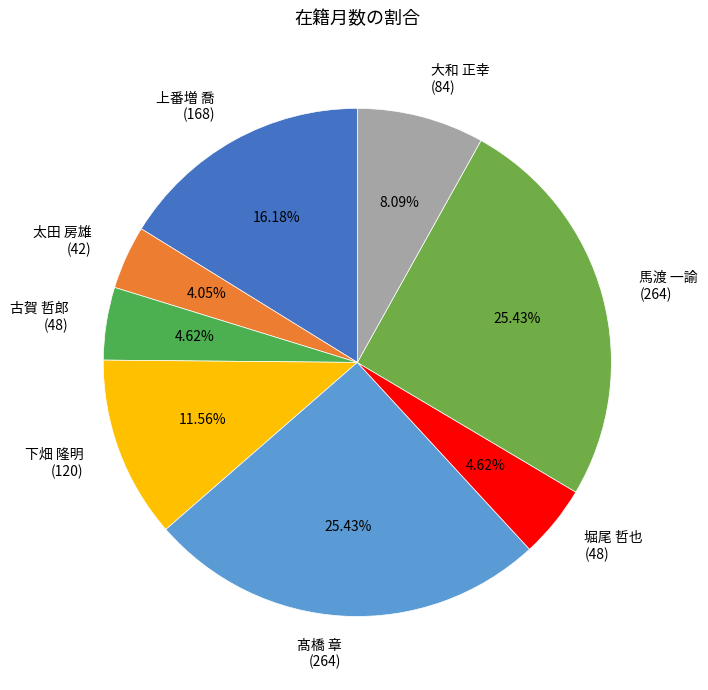

Is there any slice that represents more than half of the pie?

No